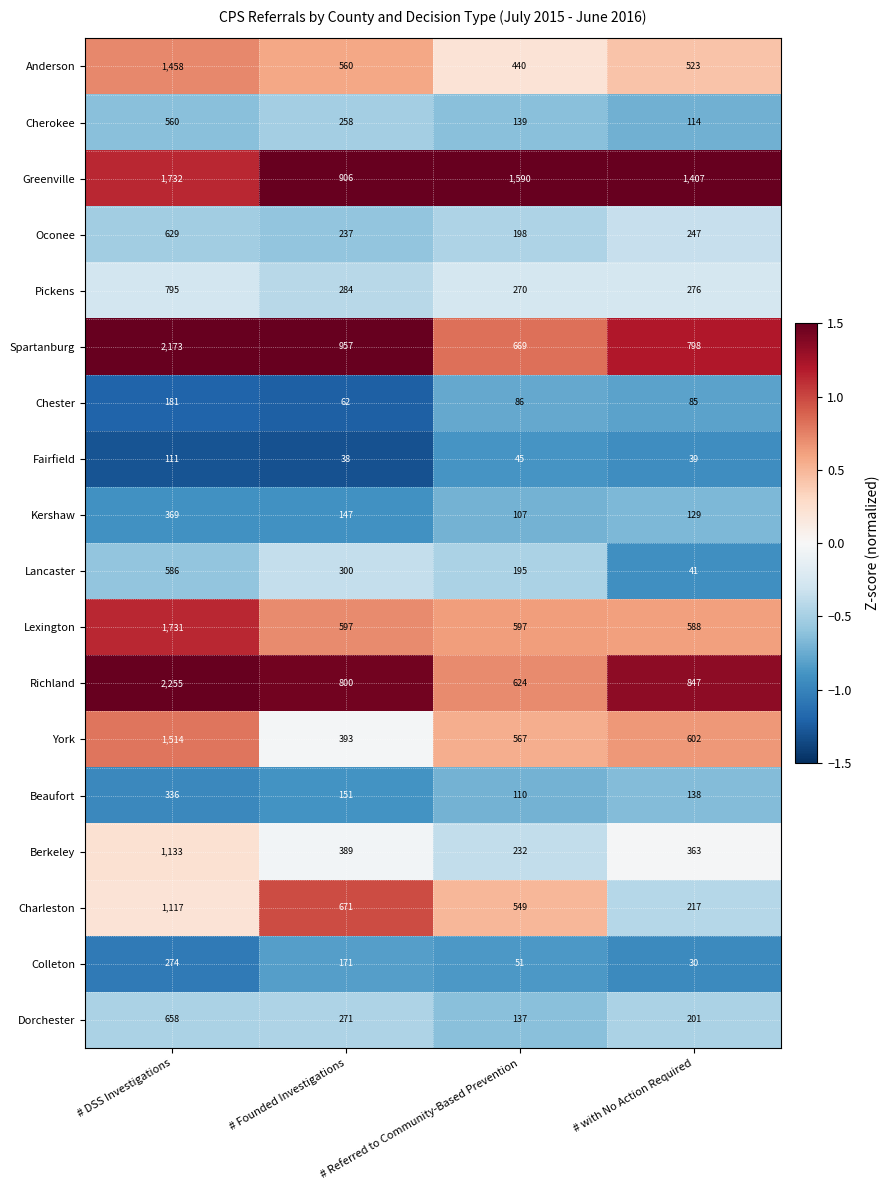

Between # Founded Investigations and # Referred to Community-Based Prevention, which series saw the biggest shift?

Greenville